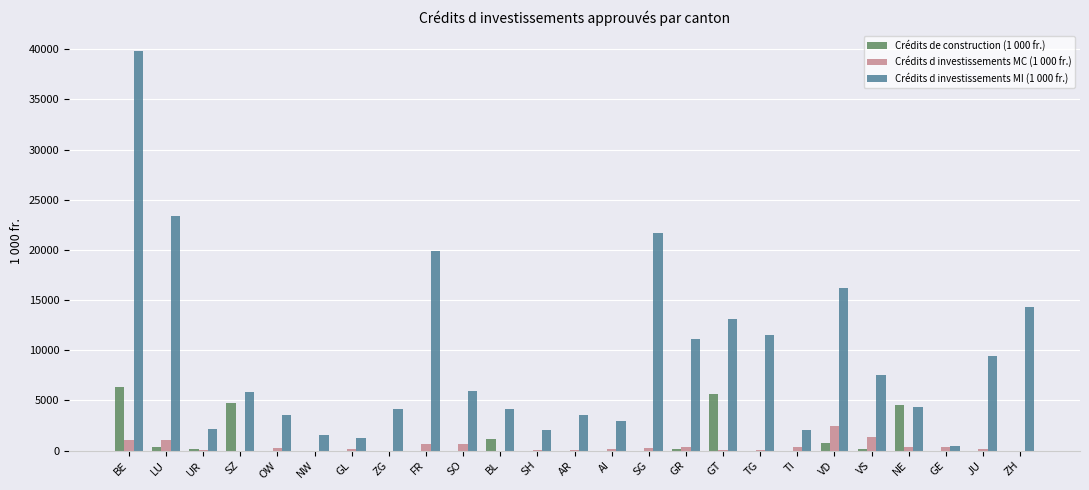

The Crédits de construction (1 000 fr.) series shows 200 at GR. True or false?

True